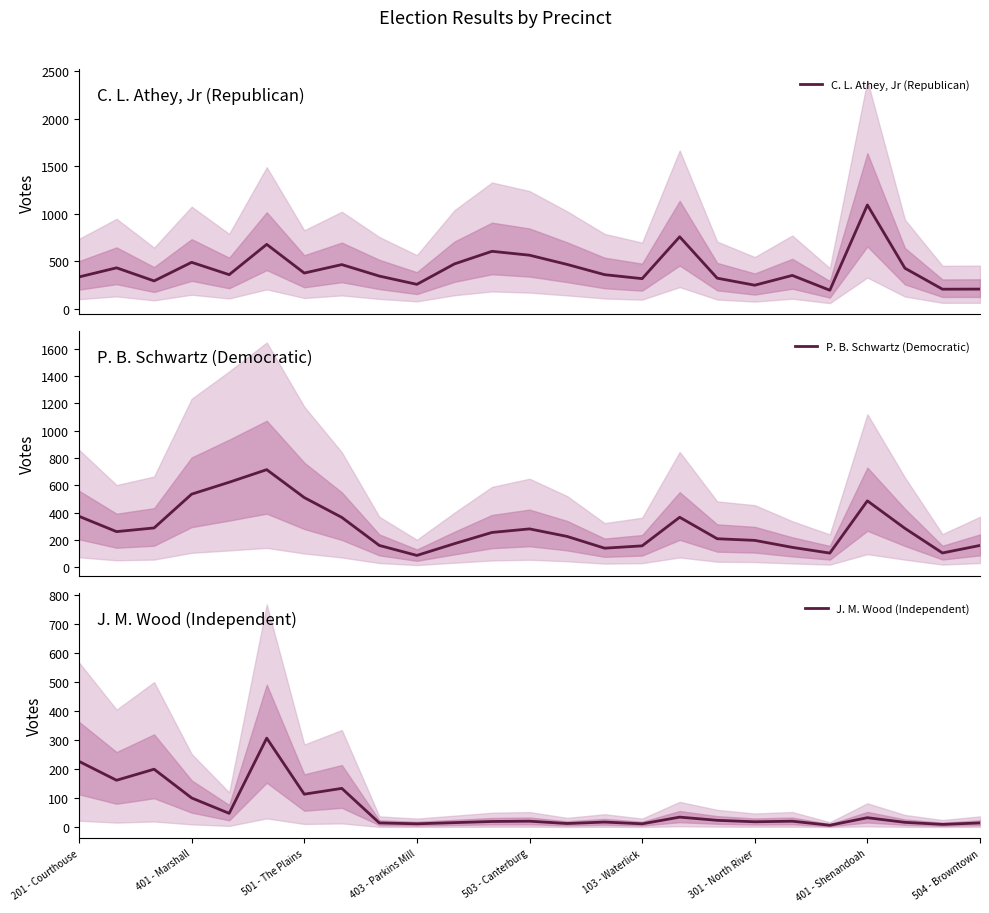

True or false: J. M. Wood (Independent) has a value of 227 at 201 - Courthouse.

True